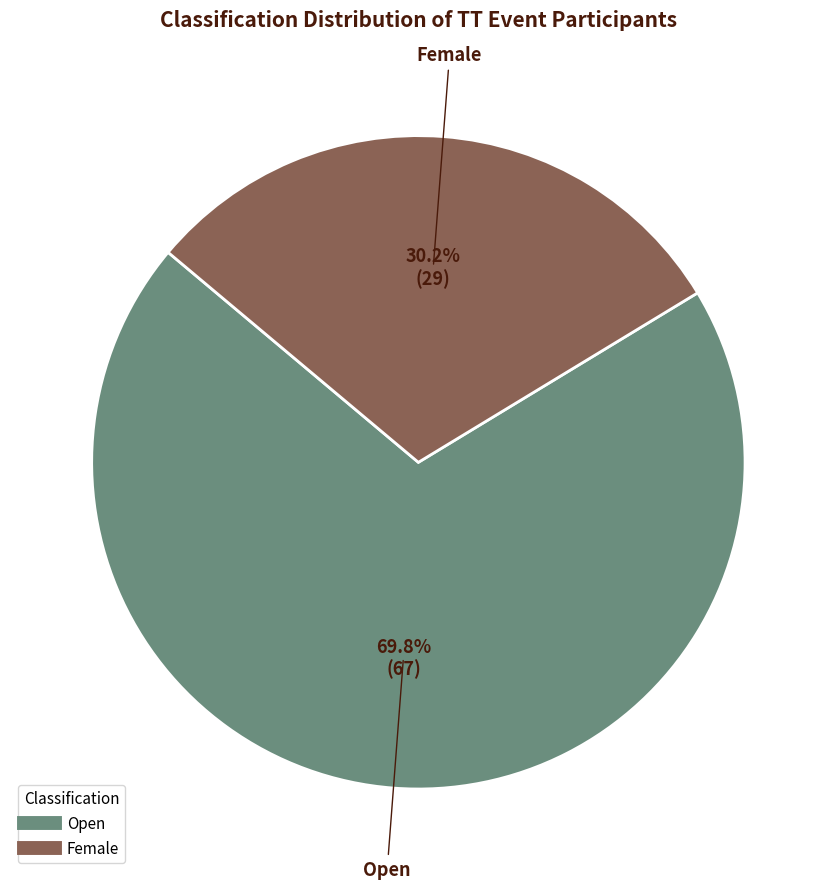

How many segments does this pie chart have?

2